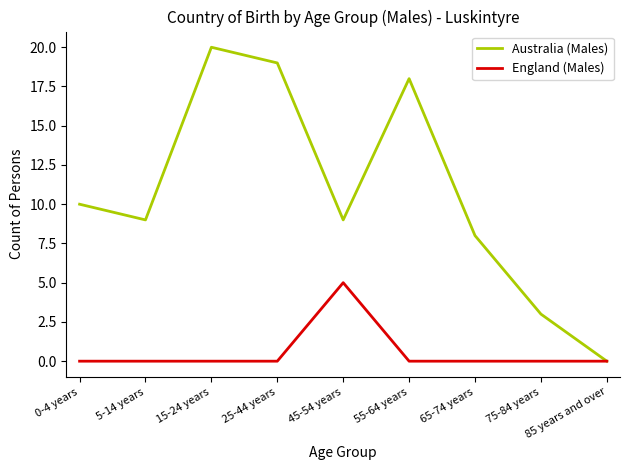

Is this an area chart (filled region under the line)?

No